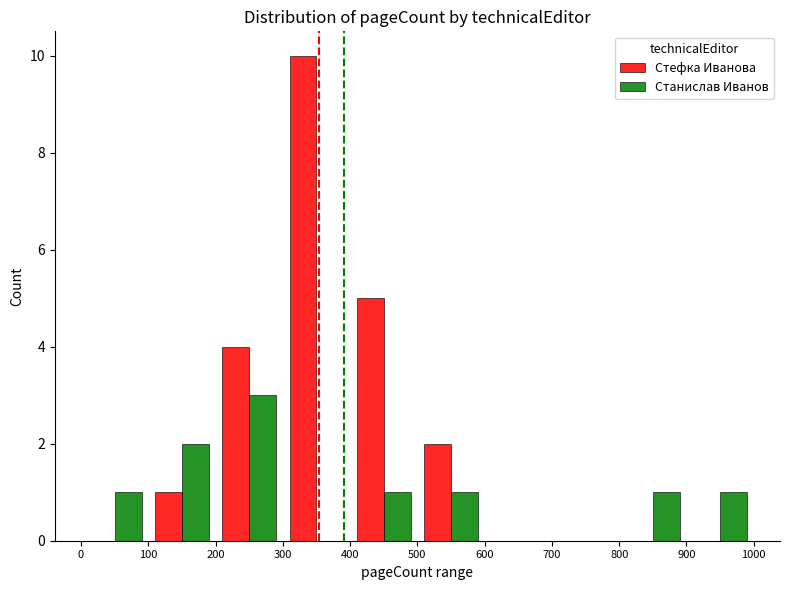

What is the sum of all Стефка Иванова values?

22